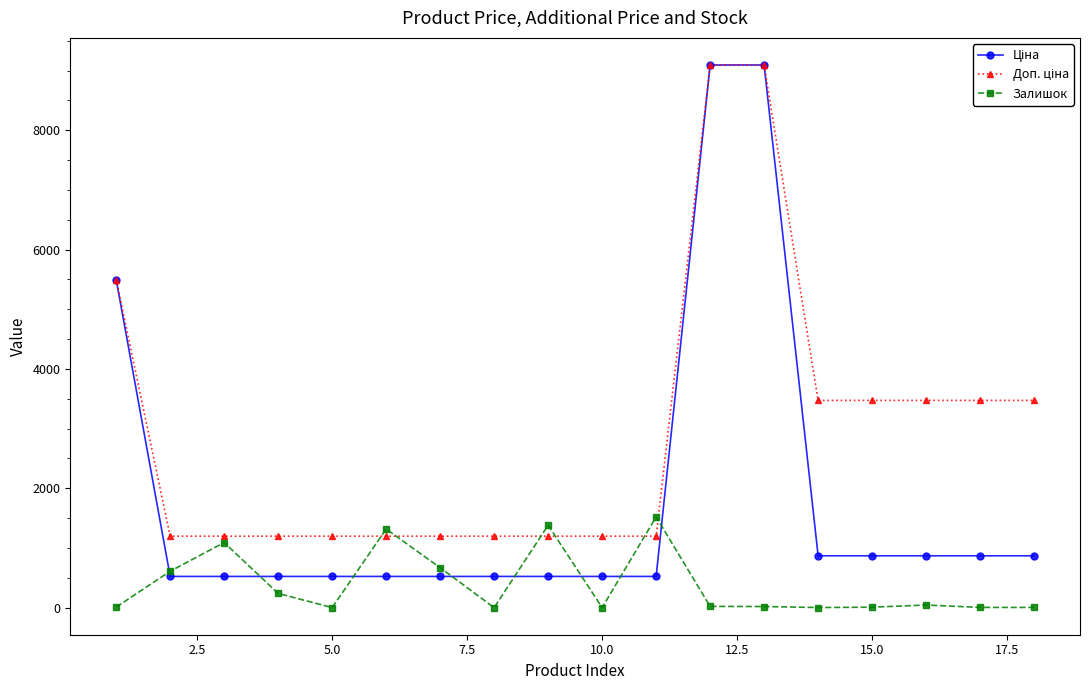

How many categories are shown in the chart?

18